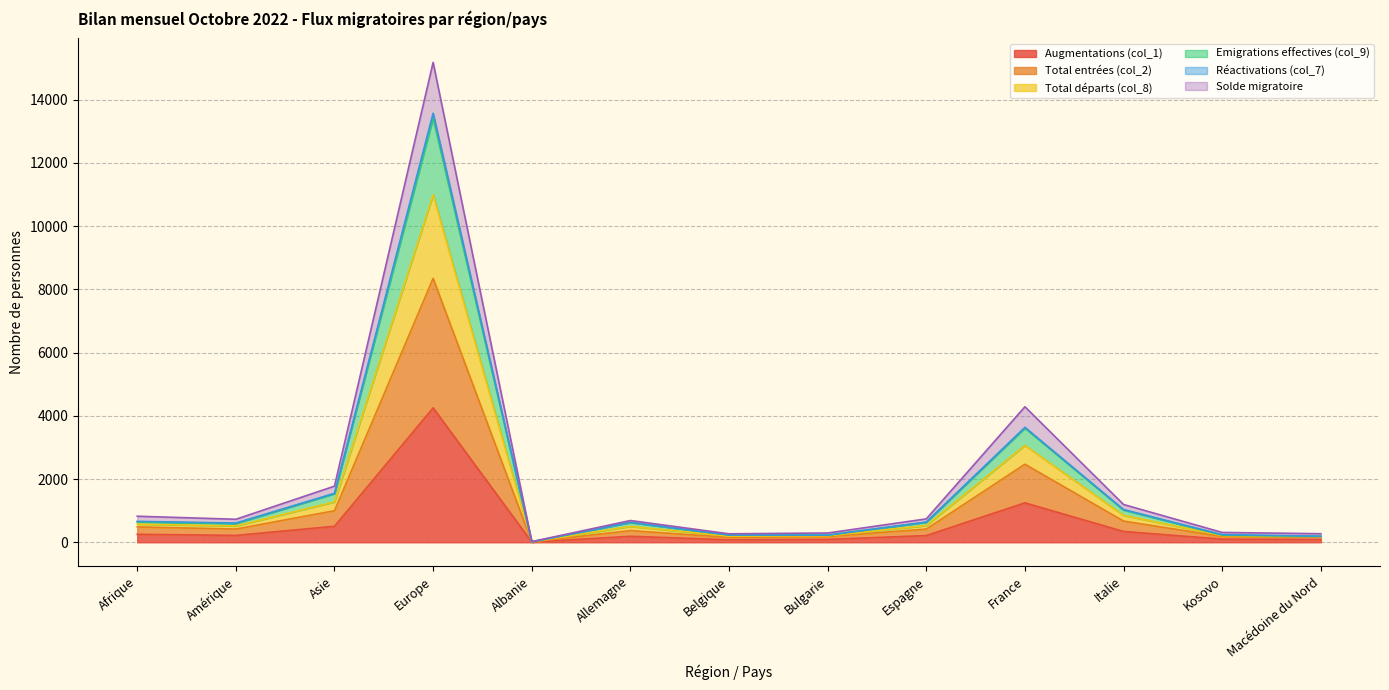

How many data points does each series have?

13